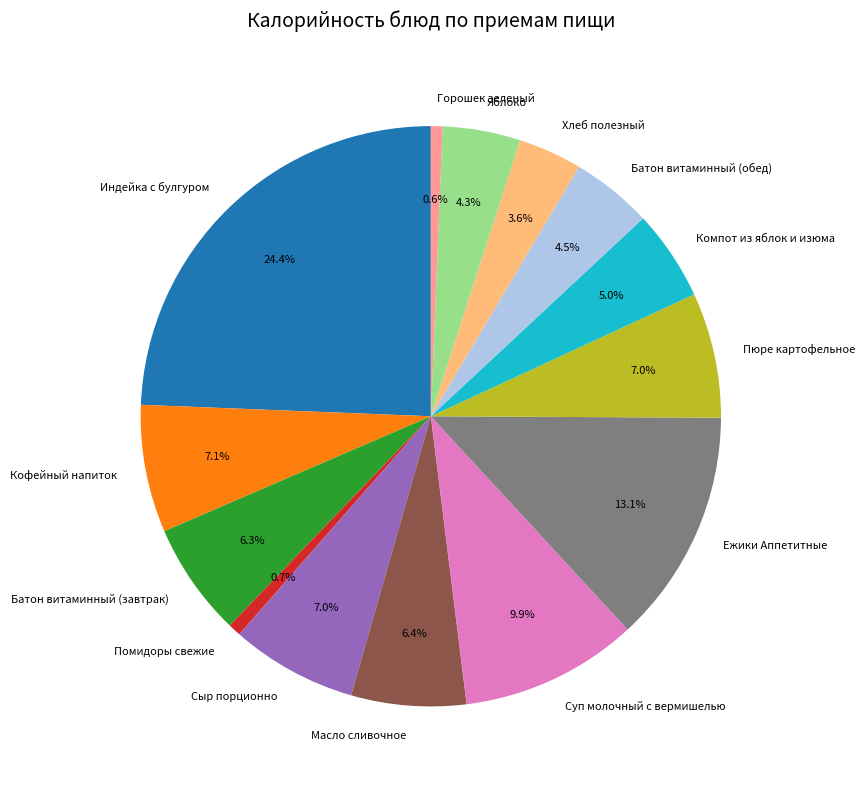

True or false: Масло сливочное accounts for 6% of the total.

True